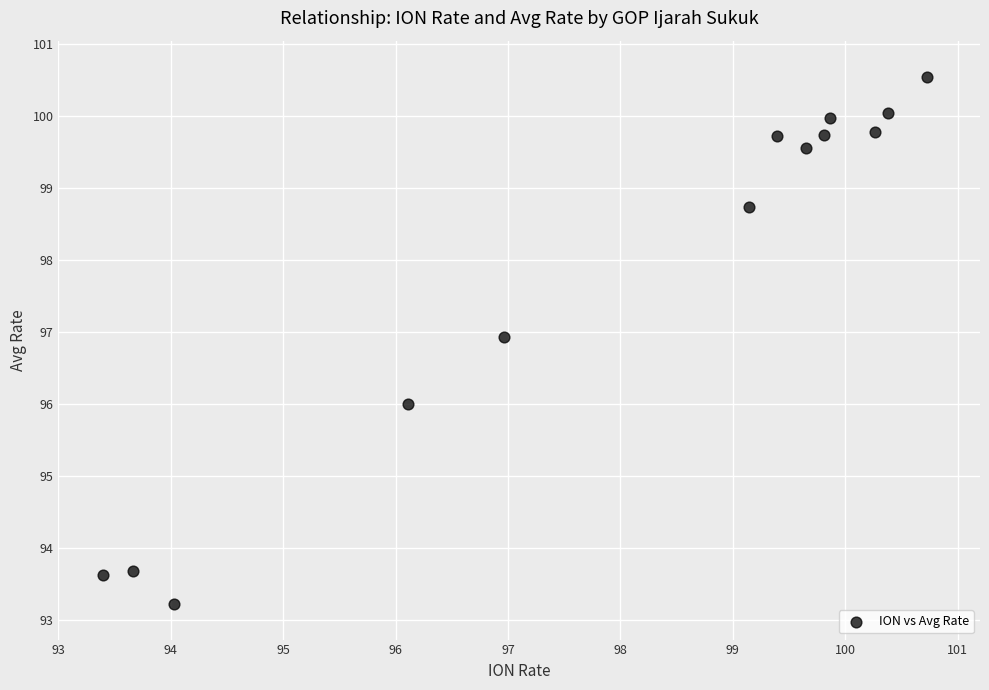

What is the range of X values (max minus min)?

7.3